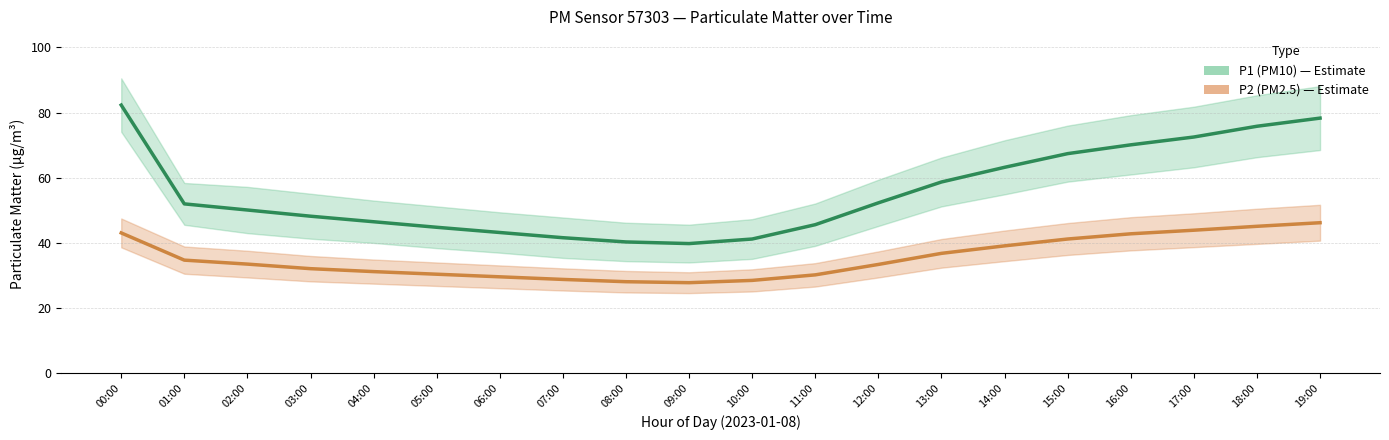

What are all the series names shown in the legend?

P1 (PM10), P2 (PM2.5)